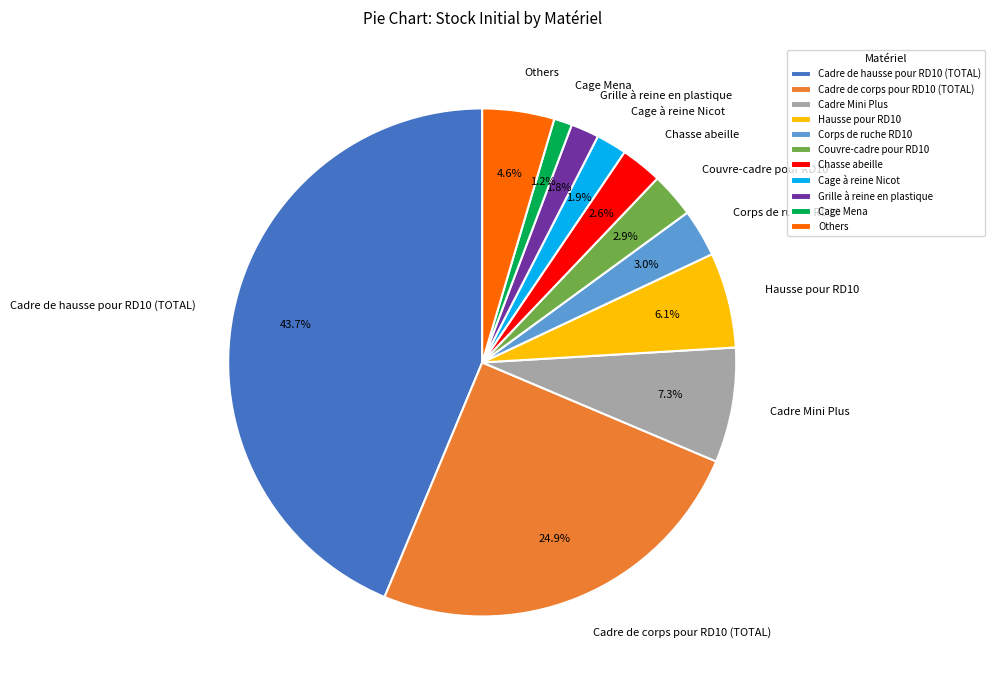

How many slices are in this pie chart?

11